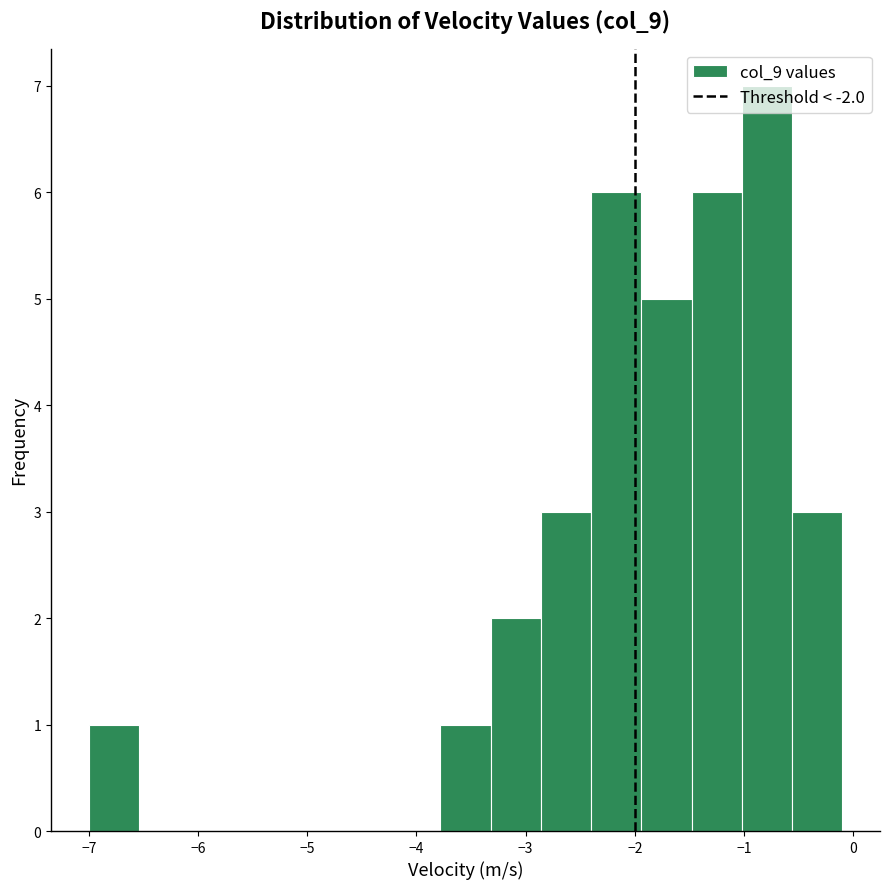

Reading left to right, list every bar in this chart as the range it spans on the x-axis followed by its height. Neither the bar edges nor the heights are printed on the chart, so give them approximately, as read against the axes.

-7.00 to -6.54: 1
-6.54 to -6.08: 0
-6.08 to -5.62: 0
-5.62 to -5.16: 0
-5.16 to -4.70: 0
-4.70 to -4.24: 0
-4.24 to -3.78: 0
-3.78 to -3.32: 1
-3.32 to -2.86: 2
-2.86 to -2.40: 3
-2.40 to -1.94: 6
-1.94 to -1.48: 5
-1.48 to -1.02: 6
-1.02 to -0.56: 7
-0.56 to -0.10: 3